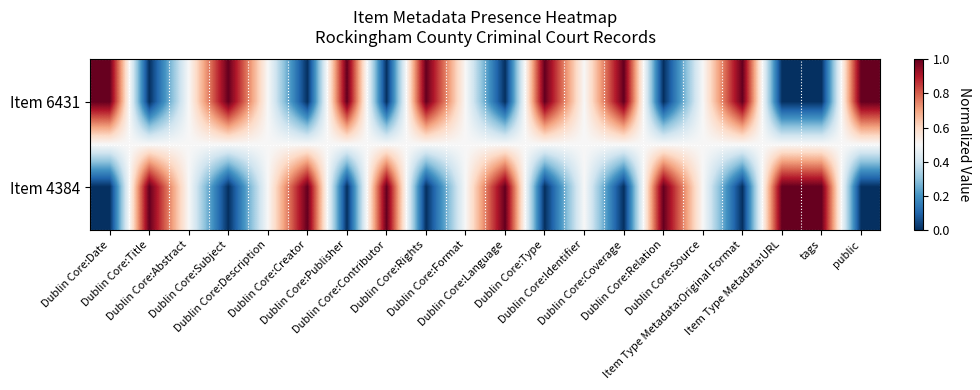

Reading left to right, transcribe all the data shown in this chart.

Item 6431: Dublin Core:Date=1.0	Dublin Core:Title=0.0	Dublin Core:Abstract=0.5	Dublin Core:Subject=1.0	Dublin Core:Description=0.5	Dublin Core:Creator=0.0	Dublin Core:Publisher=1.0	Dublin Core:Contributor=0.0	Dublin Core:Rights=1.0	Dublin Core:Format=0.5	Dublin Core:Language=0.0	Dublin Core:Type=1.0	Dublin Core:Identifier=0.5	Dublin Core:Coverage=1.0	Dublin Core:Relation=0.0	Dublin Core:Source=0.5	Item Type Metadata:Original Format=1.0	Item Type Metadata:URL=0.0	tags=0.0	public=1.0
Item 4384: Dublin Core:Date=0.0	Dublin Core:Title=1.0	Dublin Core:Abstract=0.5	Dublin Core:Subject=0.0	Dublin Core:Description=0.5	Dublin Core:Creator=1.0	Dublin Core:Publisher=0.0	Dublin Core:Contributor=1.0	Dublin Core:Rights=0.0	Dublin Core:Format=0.5	Dublin Core:Language=1.0	Dublin Core:Type=0.0	Dublin Core:Identifier=0.5	Dublin Core:Coverage=0.0	Dublin Core:Relation=1.0	Dublin Core:Source=0.5	Item Type Metadata:Original Format=0.0	Item Type Metadata:URL=1.0	tags=1.0	public=0.0